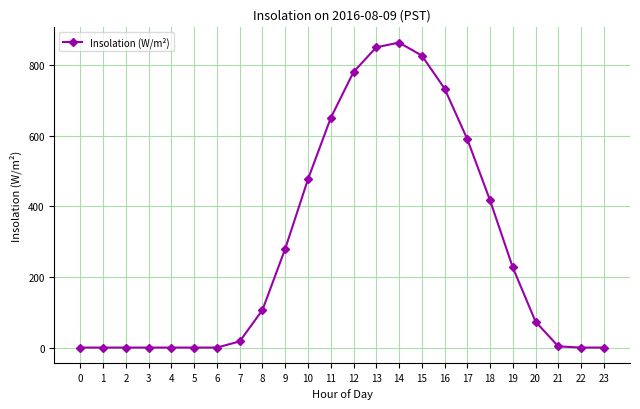

True or false: the data shows 106.7 at 8.

True